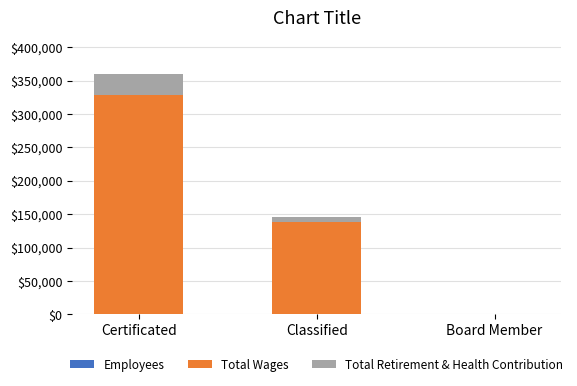

At which category is the sum across all series the highest?

Certificated